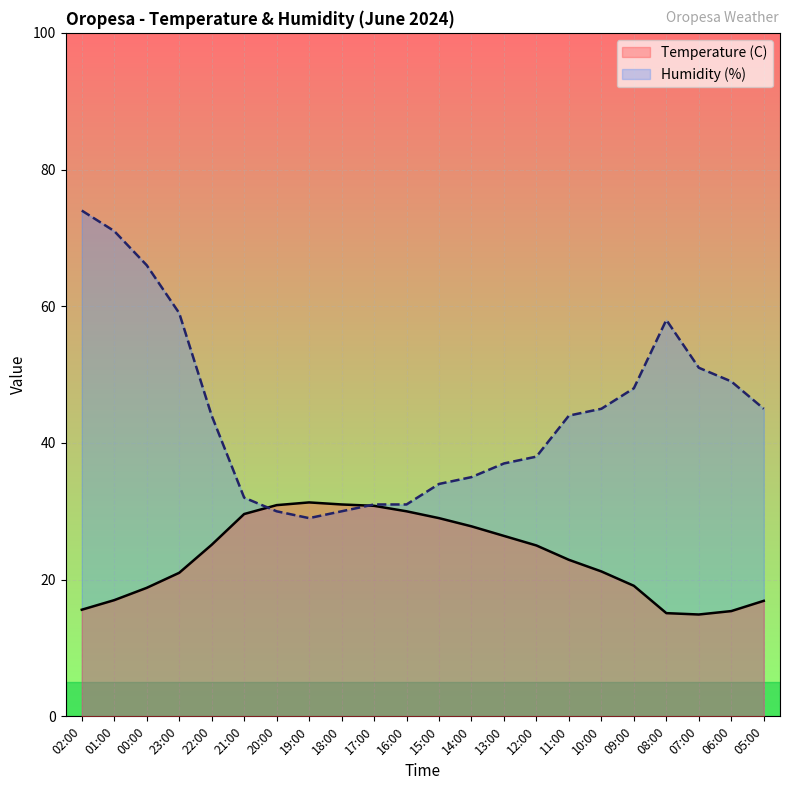

Reading left to right, transcribe all the data shown in this chart.

Temperature (C): 15.6	17.0	18.8	21.0	25.1	29.6	30.9	31.3	31.0	30.8	30.0	29.0	27.8	26.4	25.0	22.9	21.2	19.1	15.1	14.9	15.4	16.9
Humidity (%): 74.0	71.0	66.0	59.0	44.0	32.0	30.0	29.0	30.0	31.0	31.0	34.0	35.0	37.0	38.0	44.0	45.0	48.0	58.0	51.0	49.0	45.0